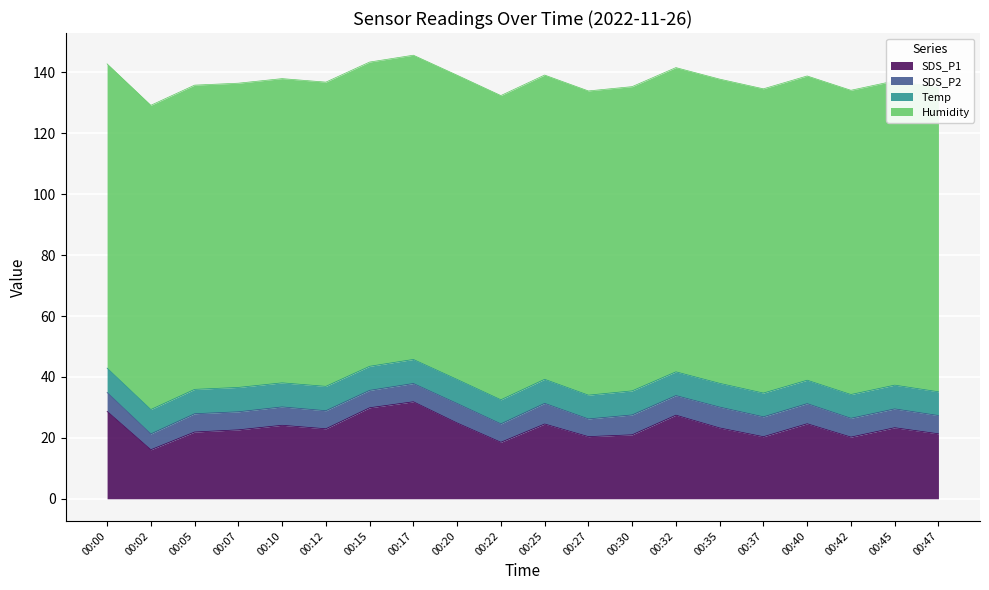

Which label corresponds to the largest value in the chart?

00:00